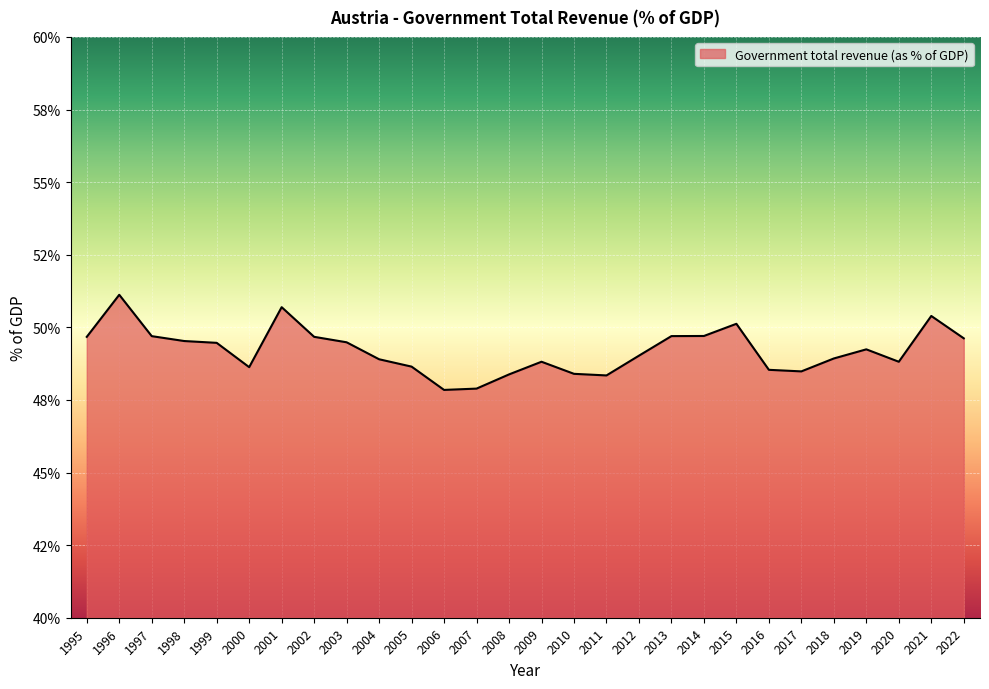

What is the maximum value shown in the chart?

51.1